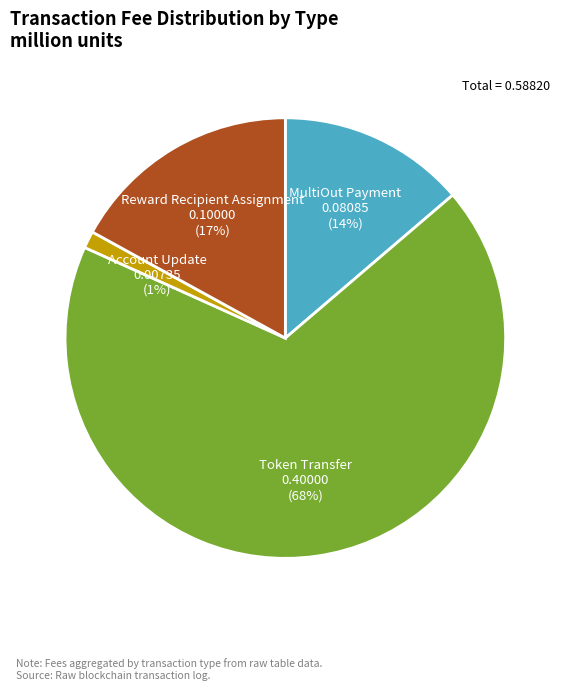

Does any single category account for the majority?

Yes